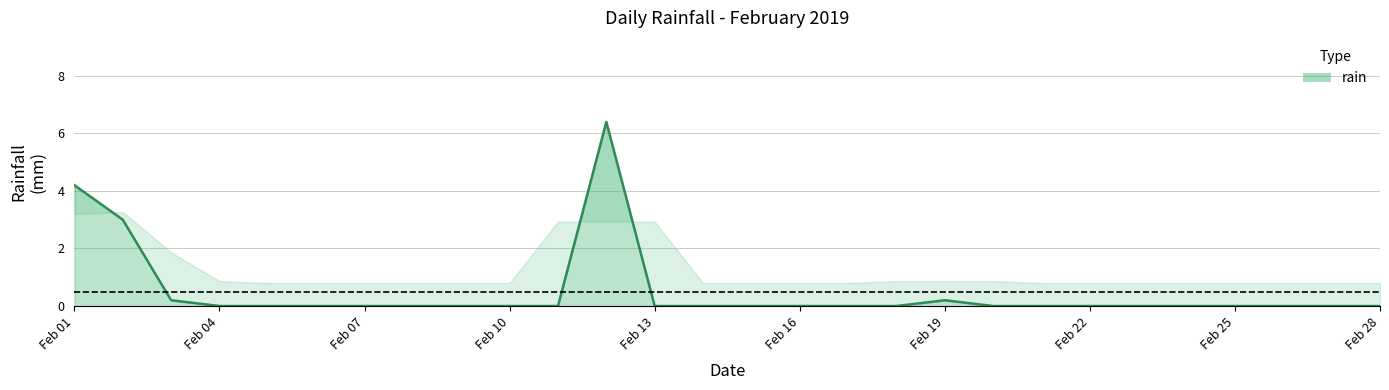

What is the sum of all values?

14.0